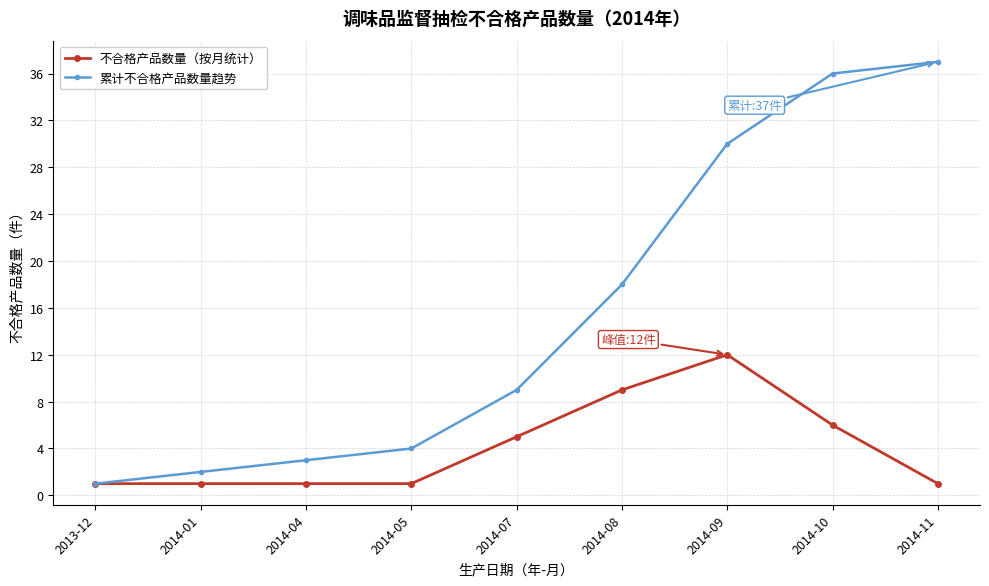

Rank the series by their maximum value, from lowest to highest.

不合格产品数量（按月统计）, 累计不合格产品数量趋势